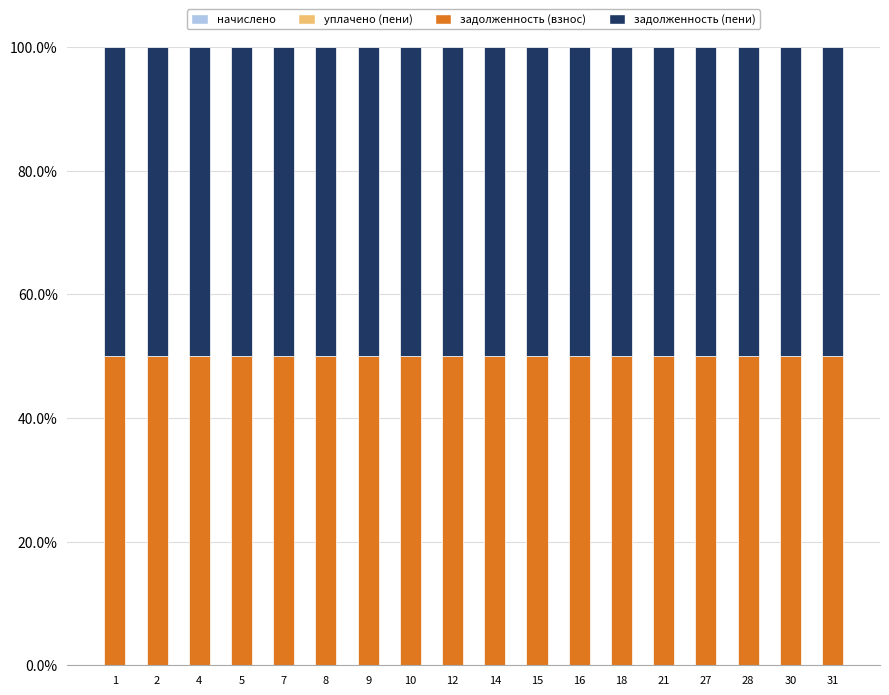

At which label is уплачено (пени) closest to 0?

1